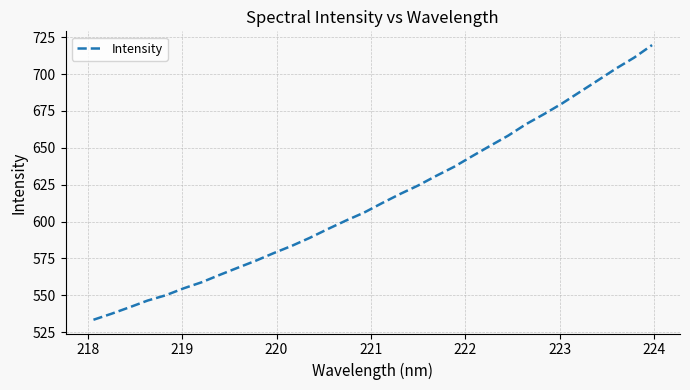

What is the greatest value displayed?

719.7